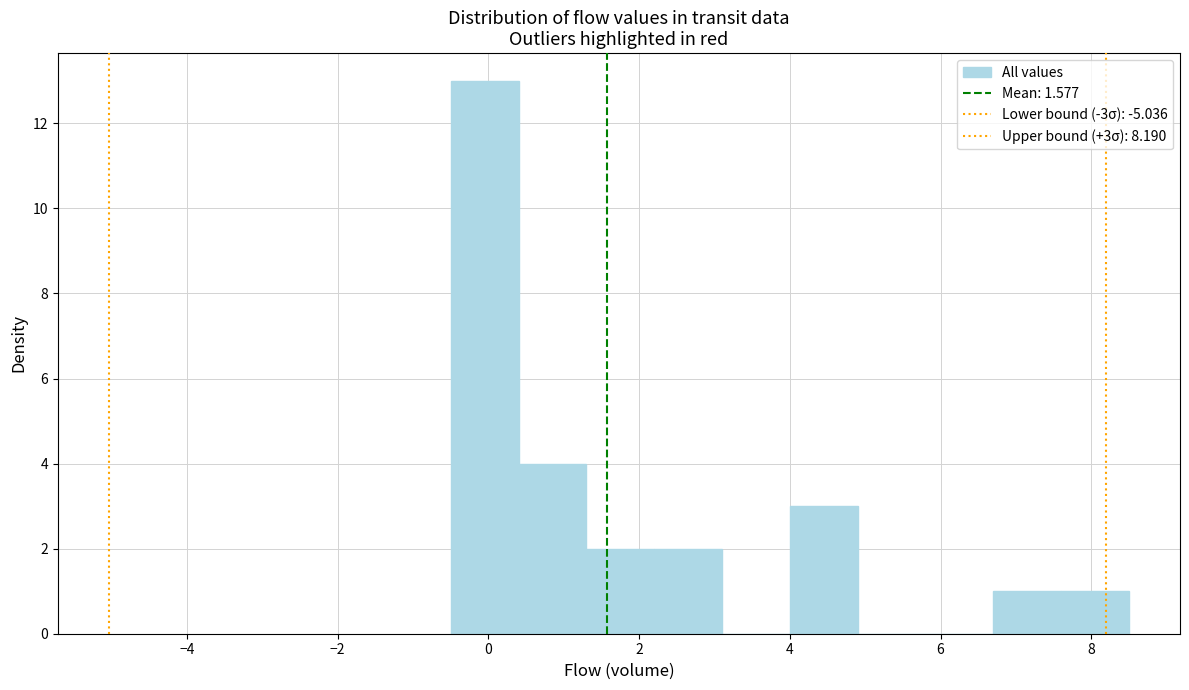

Over which range of the x-axis is the bar tallest?

-0.5 to 0.4